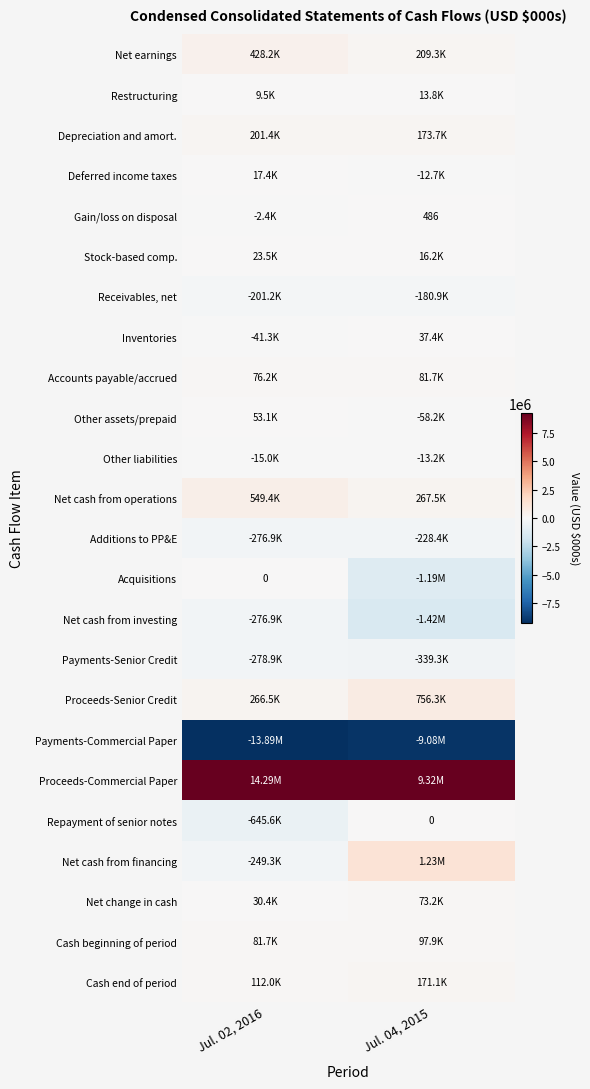

Rank the series at Jul. 04, 2015 from highest to lowest value.

Proceeds-Commercial Paper, Net cash from financing, Proceeds-Senior Credit, Net cash from operations, Net earnings, Depreciation and amort., Cash end of period, Cash beginning of period, Accounts payable/accrued, Net change in cash, Inventories, Stock-based comp., Restructuring, Gain/loss on disposal, Repayment of senior notes, Deferred income taxes, Other liabilities, Other assets/prepaid, Receivables, net, Additions to PP&E, Payments-Senior Credit, Acquisitions, Net cash from investing, Payments-Commercial Paper